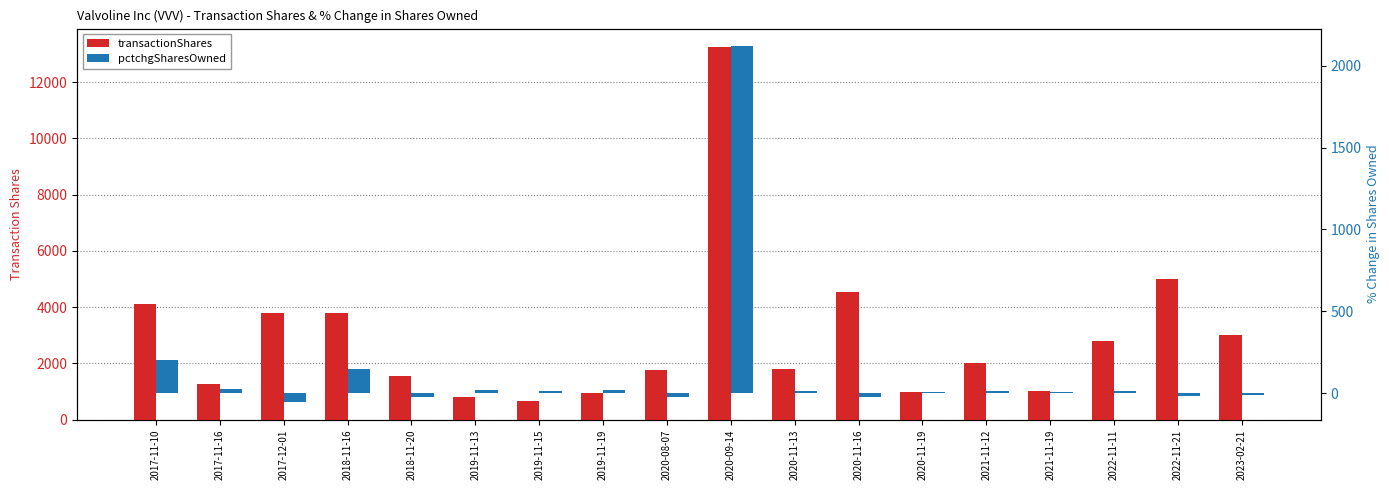

Where does the transactionShares series first go above 2020?

2017-11-10